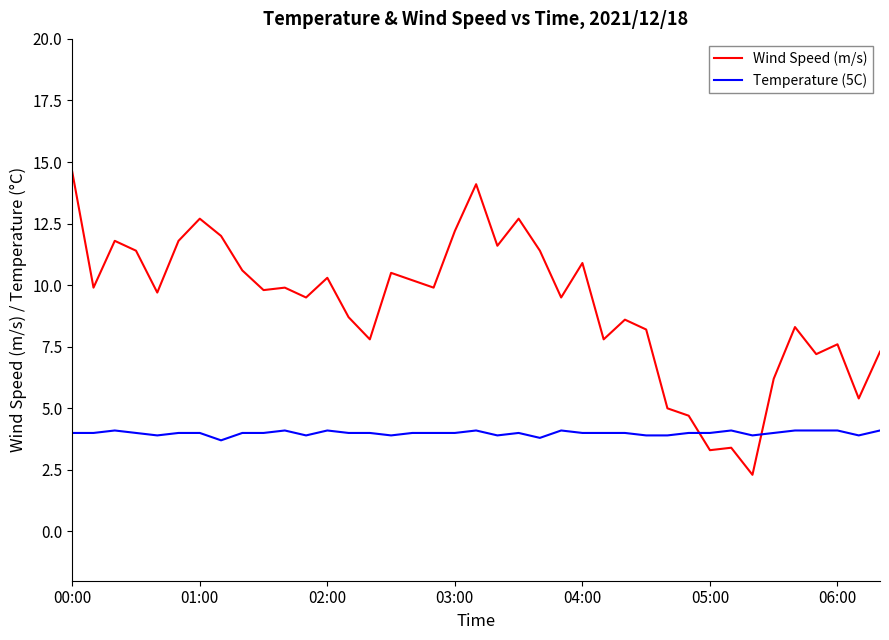

What is the minimum value shown in the chart?

2.3